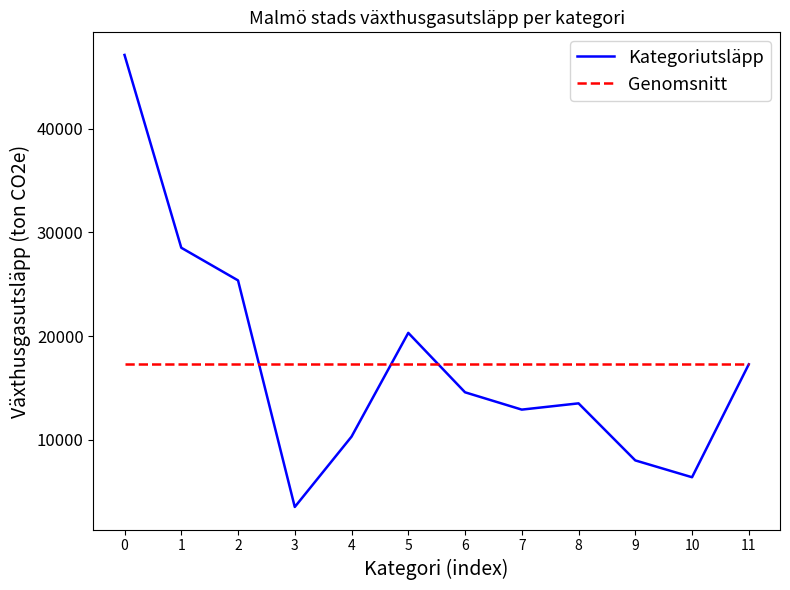

List the series in order of their peak value, highest first.

Kategoriutsläpp, Genomsnitt